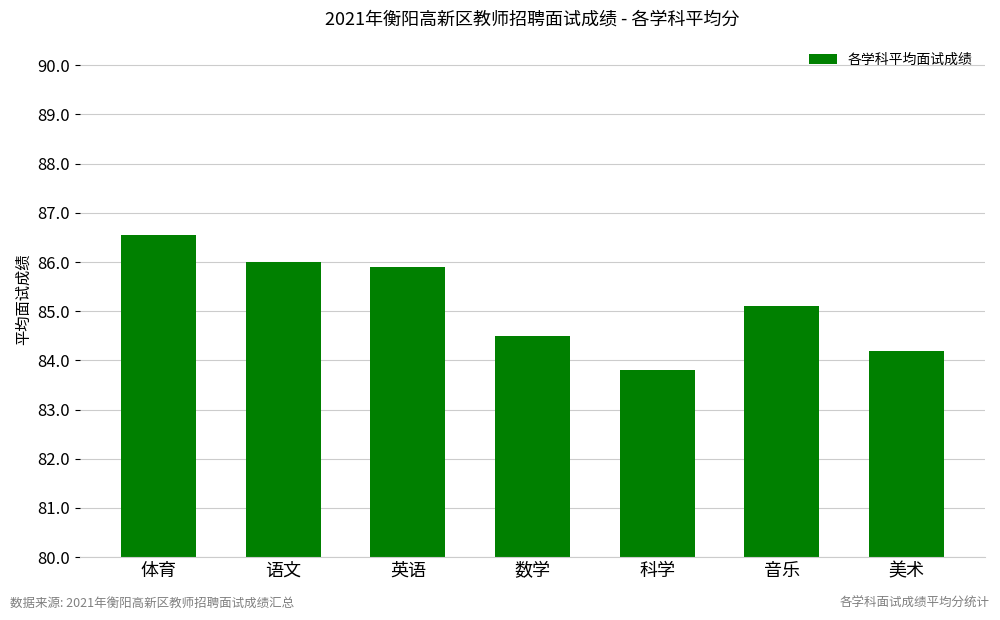

What is the minimum value shown in the chart?

83.8